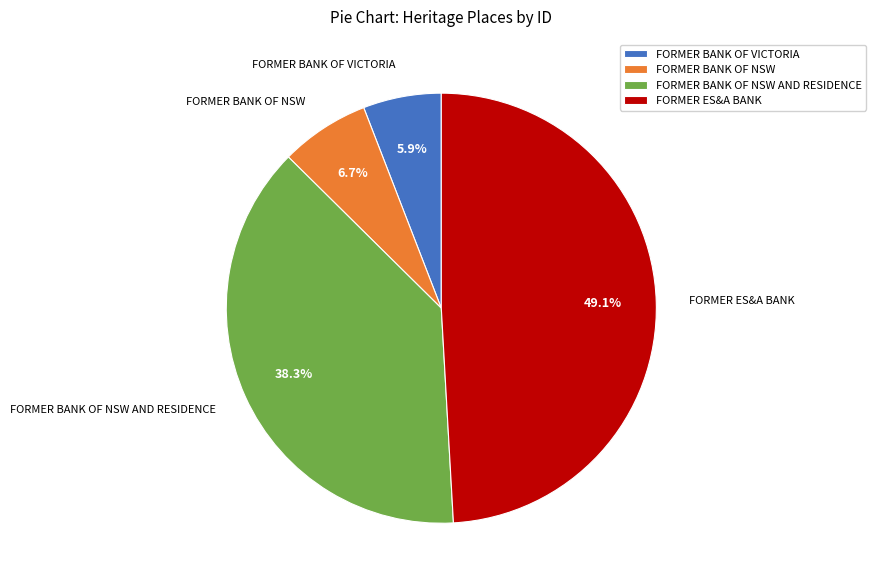

To the nearest percent, what is the average slice percentage?

25%